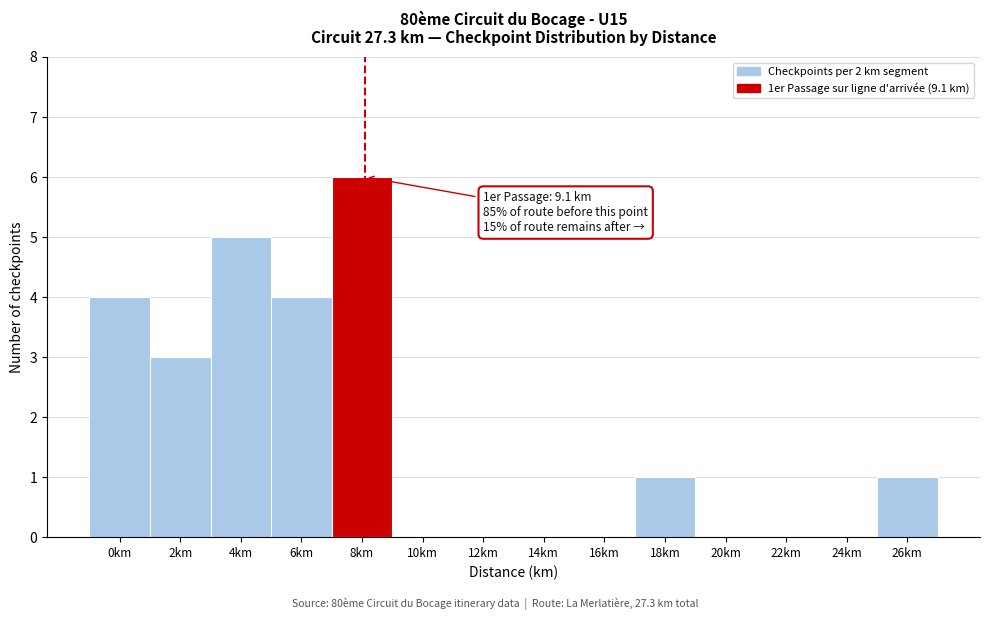

Reading left to right, extract all data points from this chart.

0km=4	2km=3	4km=5	6km=4	8km=6	10km=0	12km=0	14km=0	16km=0	18km=1	20km=0	22km=0	24km=0	26km=1